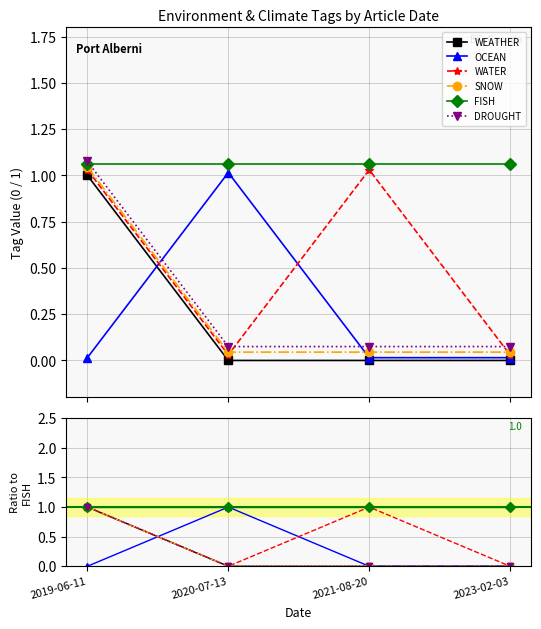

What are all the series names shown in the legend?

WEATHER, OCEAN, WATER, SNOW, FISH, DROUGHT